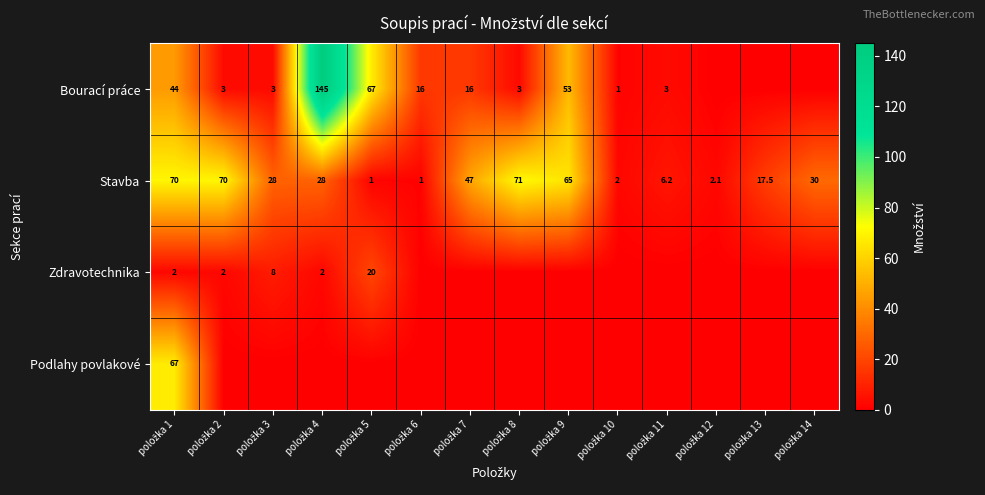

What is the maximum value shown in the chart?

145.0